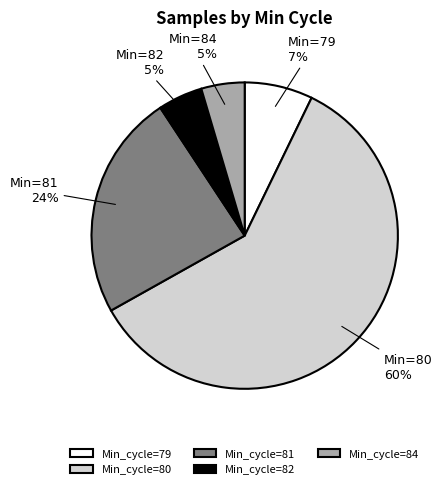

Between Min_cycle=84 and Min_cycle=80, which is larger?

Min_cycle=80